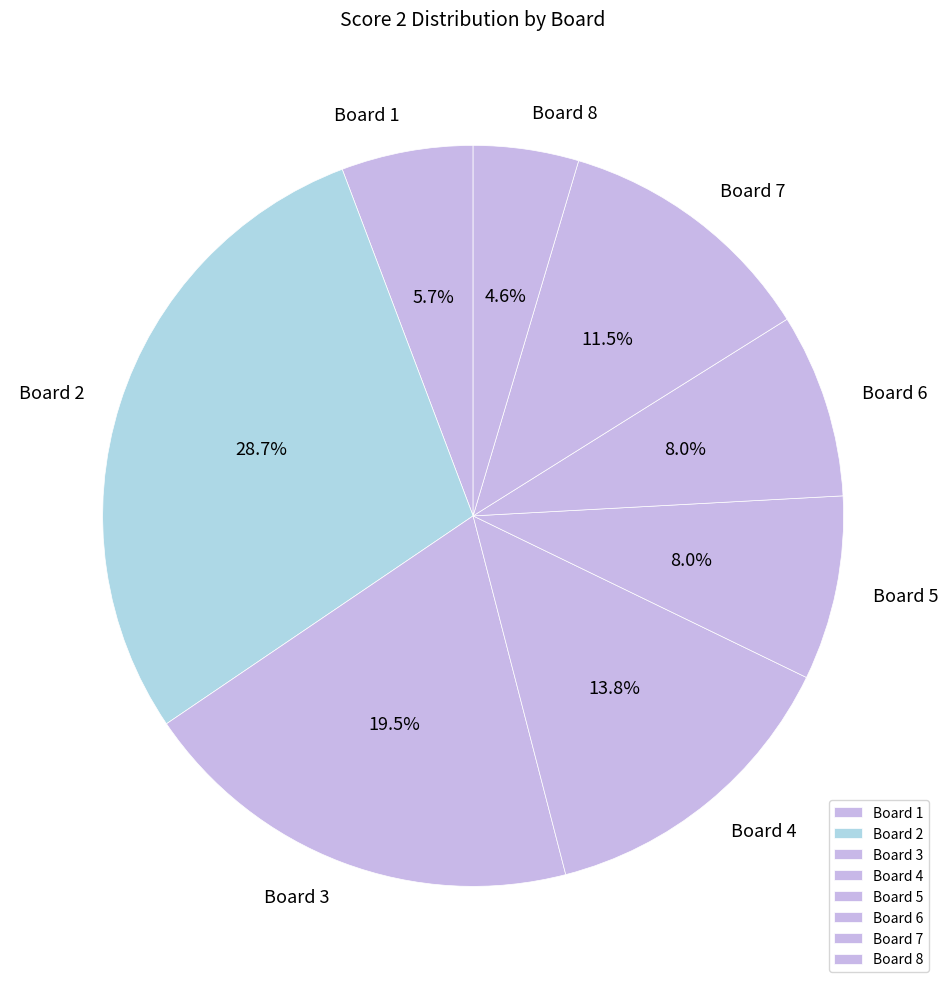

Count the number of slices in the pie.

8